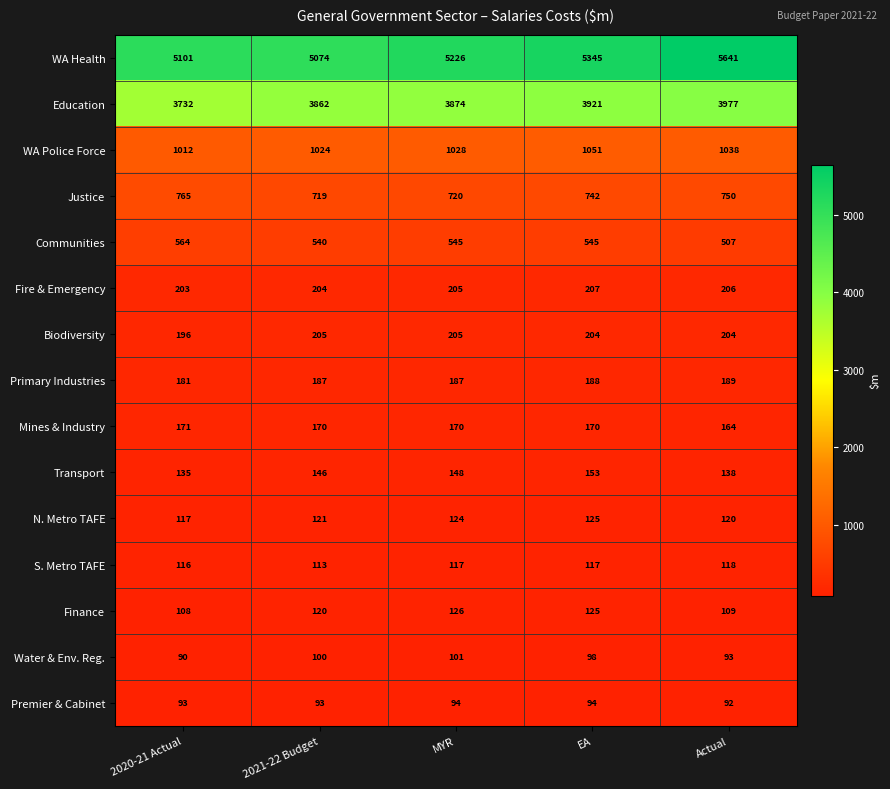

At how many categories does at least one series exceed 1013?

5